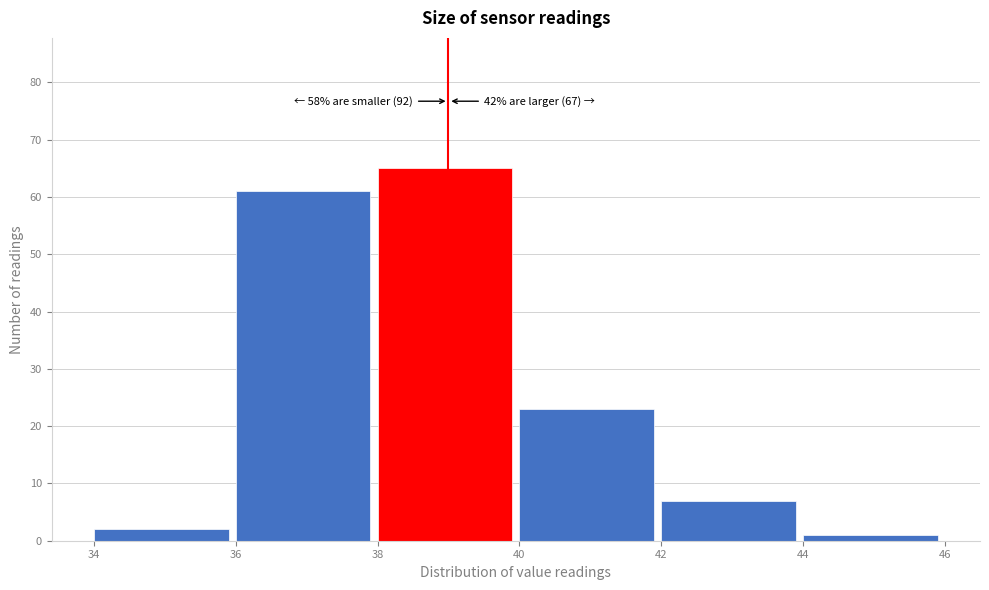

Over which range of the x-axis is the bar tallest?

38 to 40